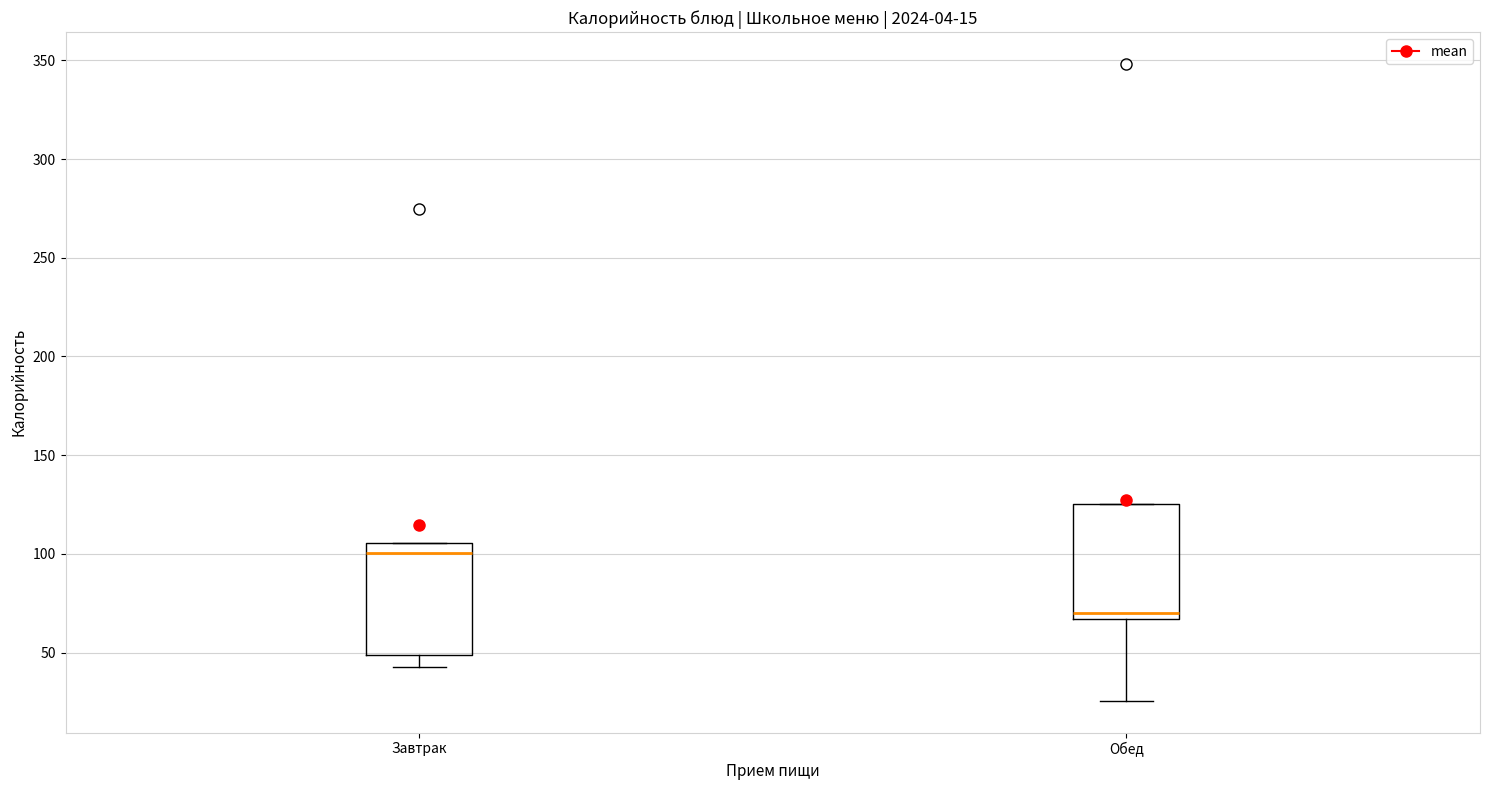

Where does the lower whisker of the box for Завтрак end on the y-axis? The values are not printed on the chart, so give them approximately, as read against the axis.

45